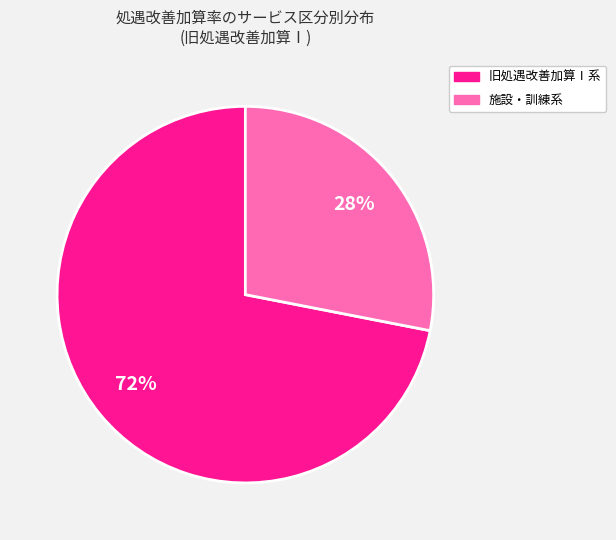

How many segments does this pie chart have?

2